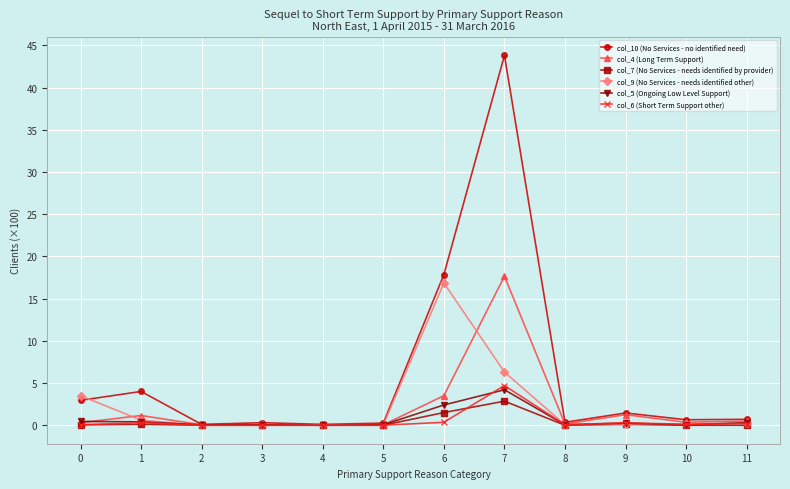

True or false: col_9 (No Services - needs identified other) and col_4 (Long Term Support) cross at least once.

True